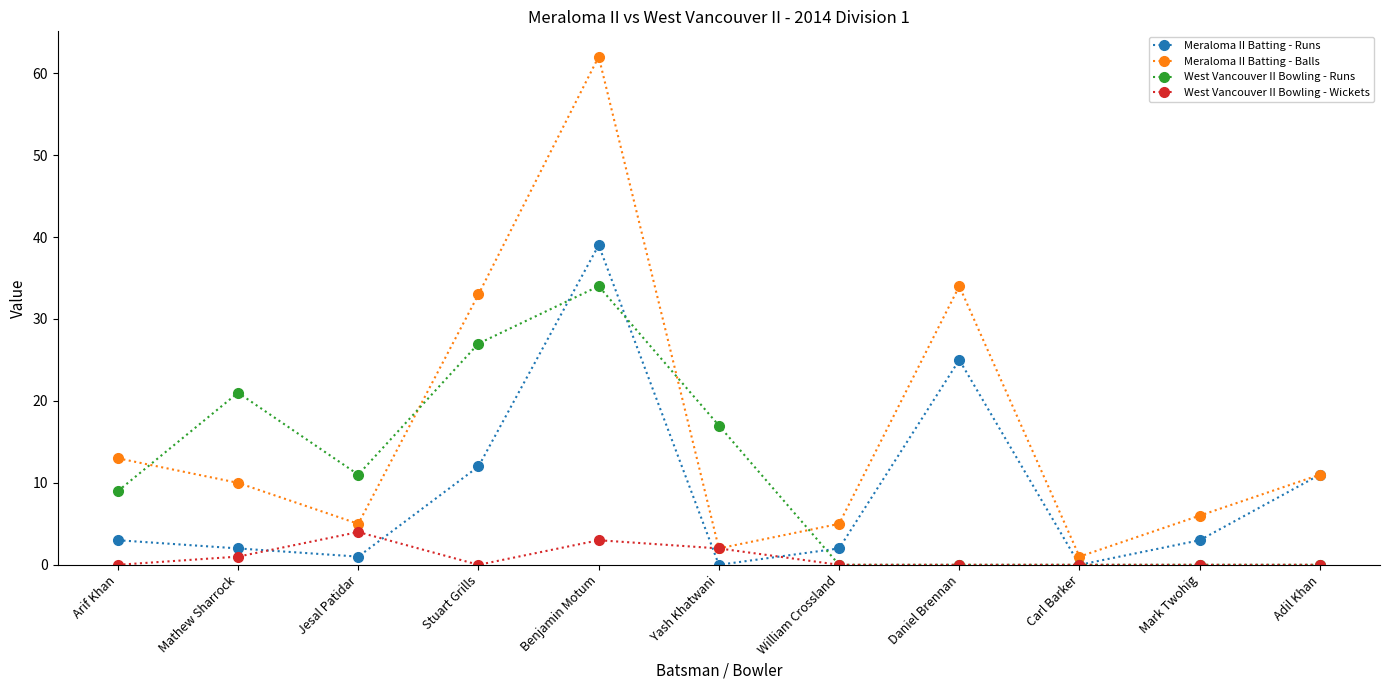

What are all the series names shown in the legend?

Meraloma II Batting - Runs, Meraloma II Batting - Balls, West Vancouver II Bowling - Runs, West Vancouver II Bowling - Wickets